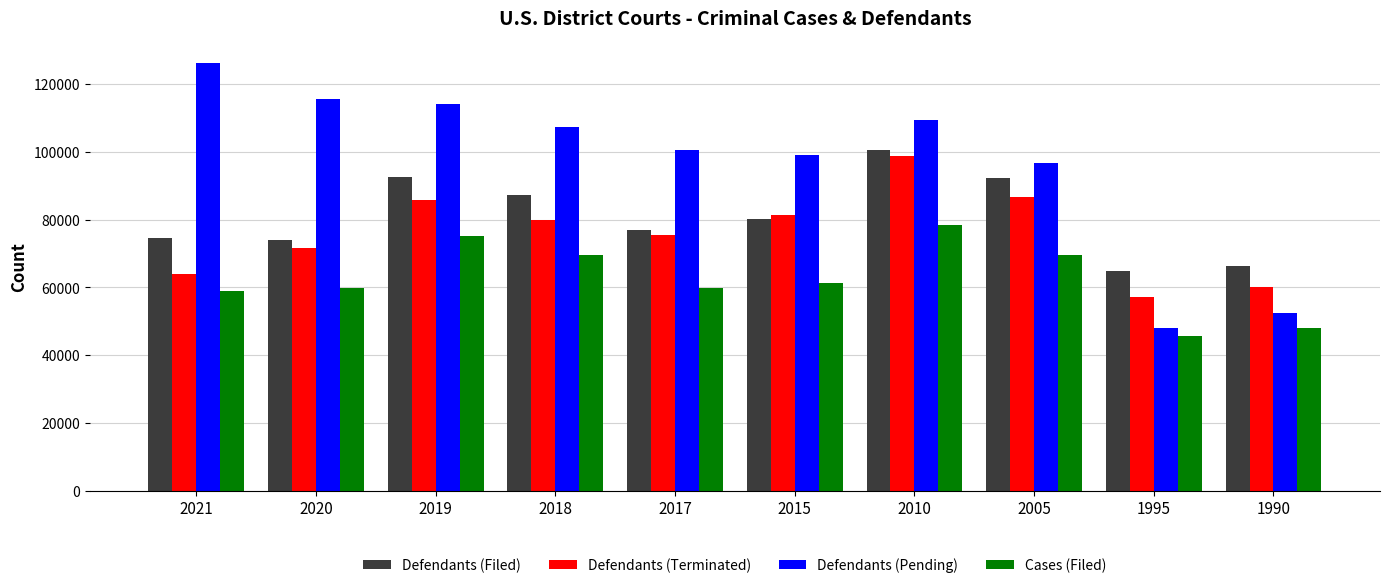

At how many categories does at least one series exceed 70816?

8